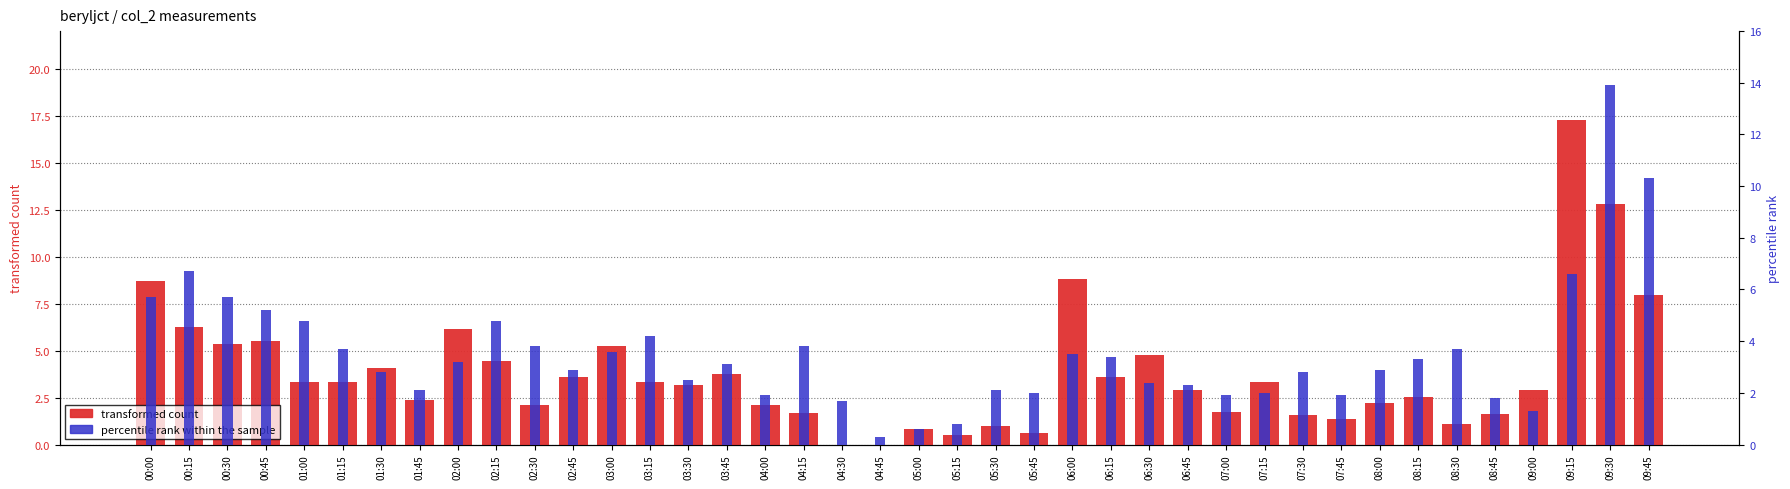

What is the difference between the highest and lowest values at 06:15?

0.2